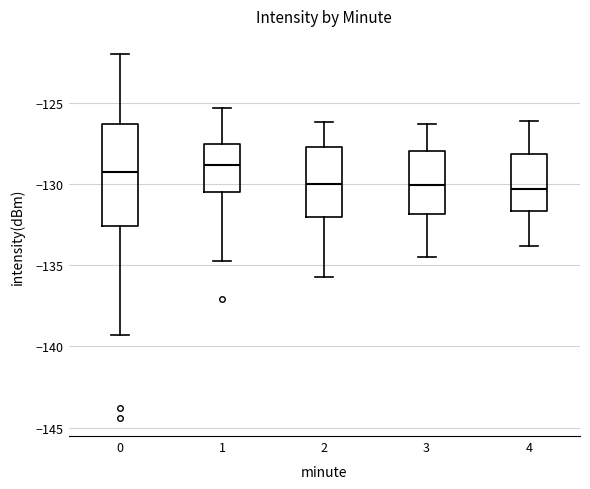

Which box is the tallest, from its lower edge to its upper edge?

0